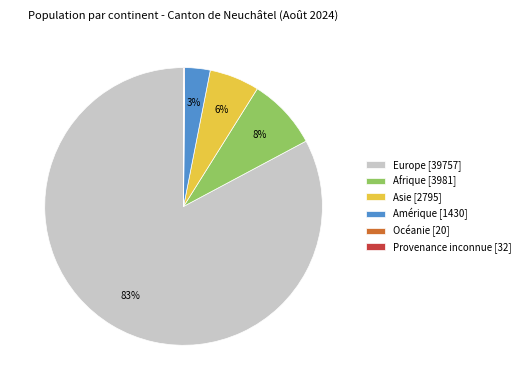

What percentage is the Asie slice, to the nearest percent?

6%